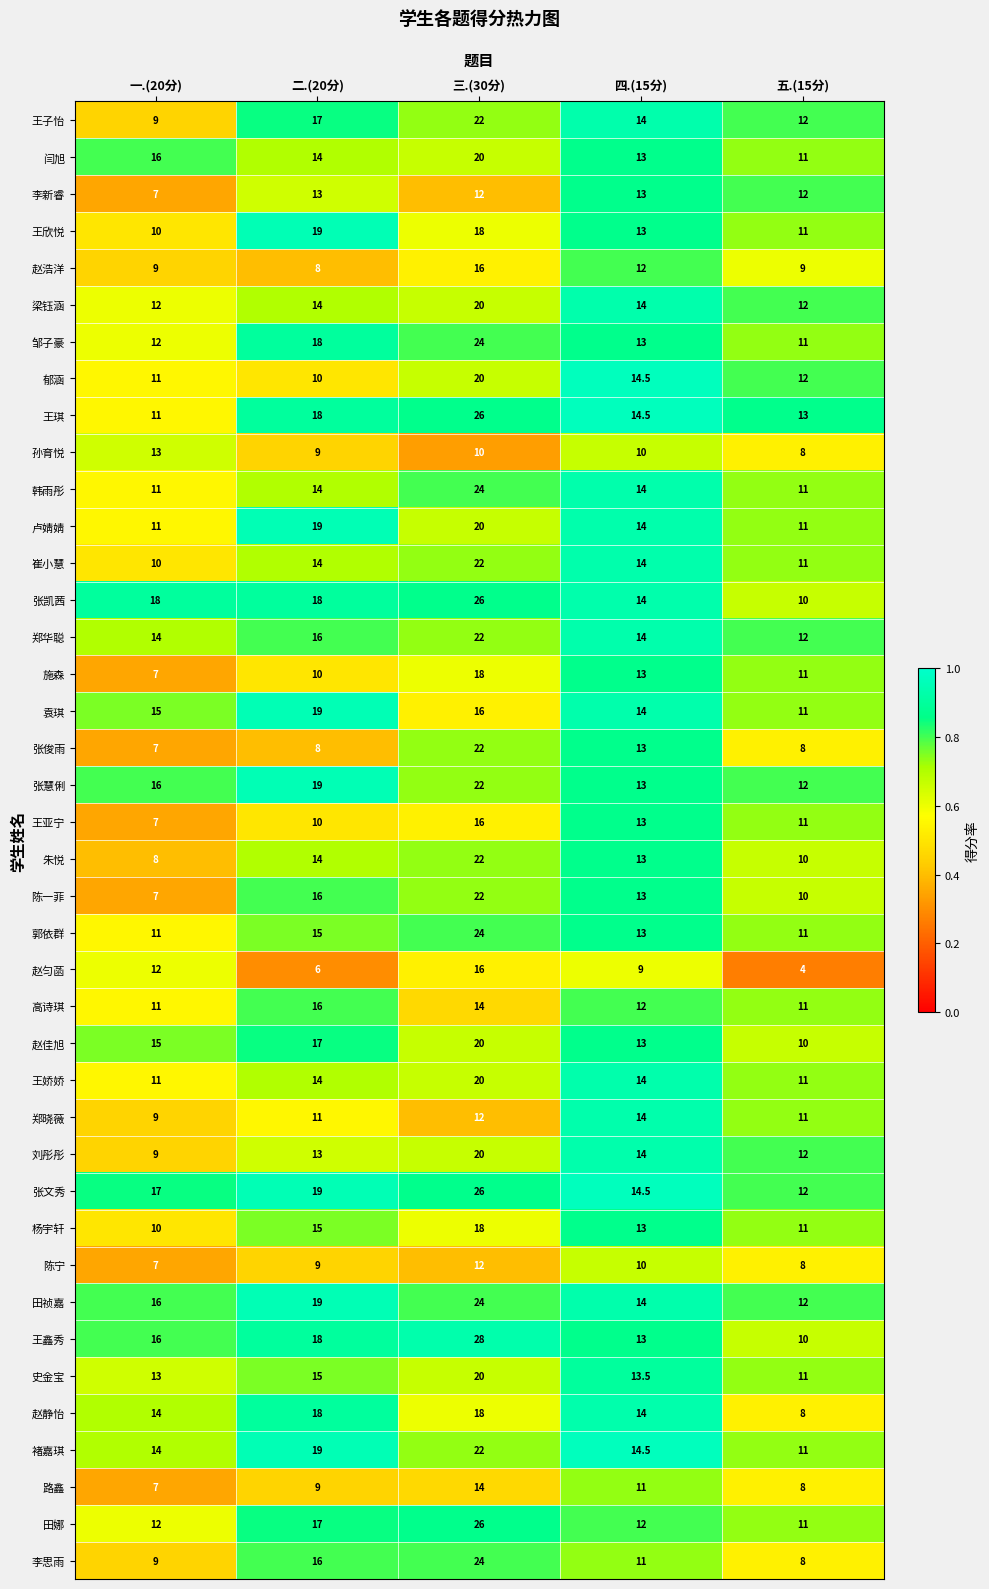

At which category is the sum across all series the highest?

三.(30分)